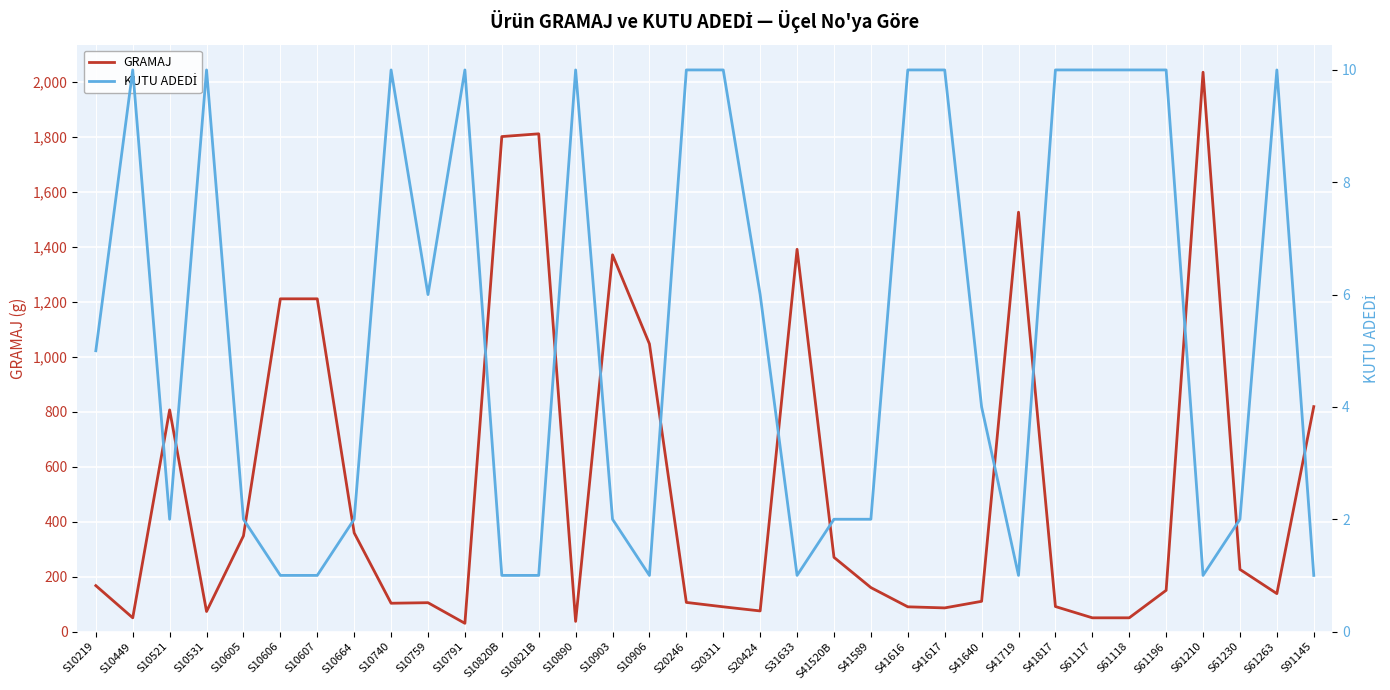

At which category is the sum across all series the highest?

S61210